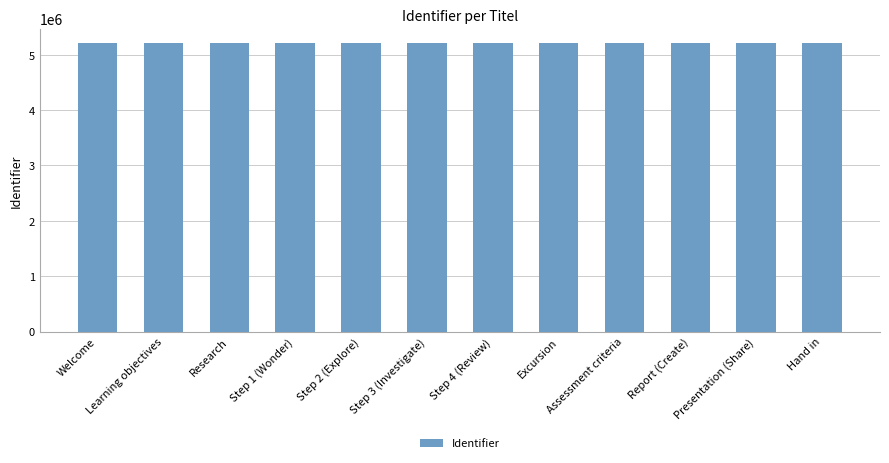

What is the difference between the values at Assessment criteria and Step 4 (Review)?

1665